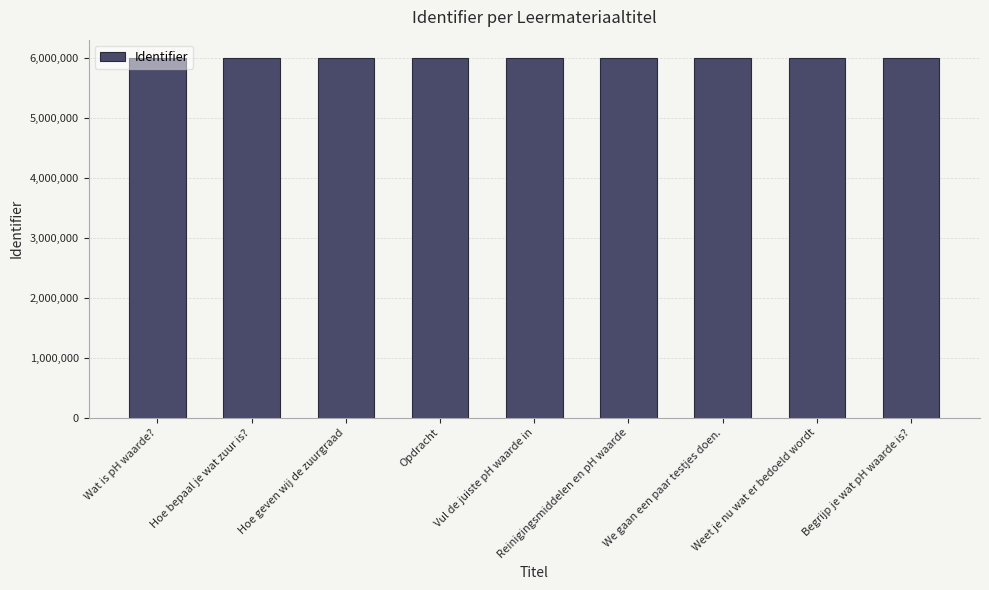

What is the smallest value displayed?

6000002